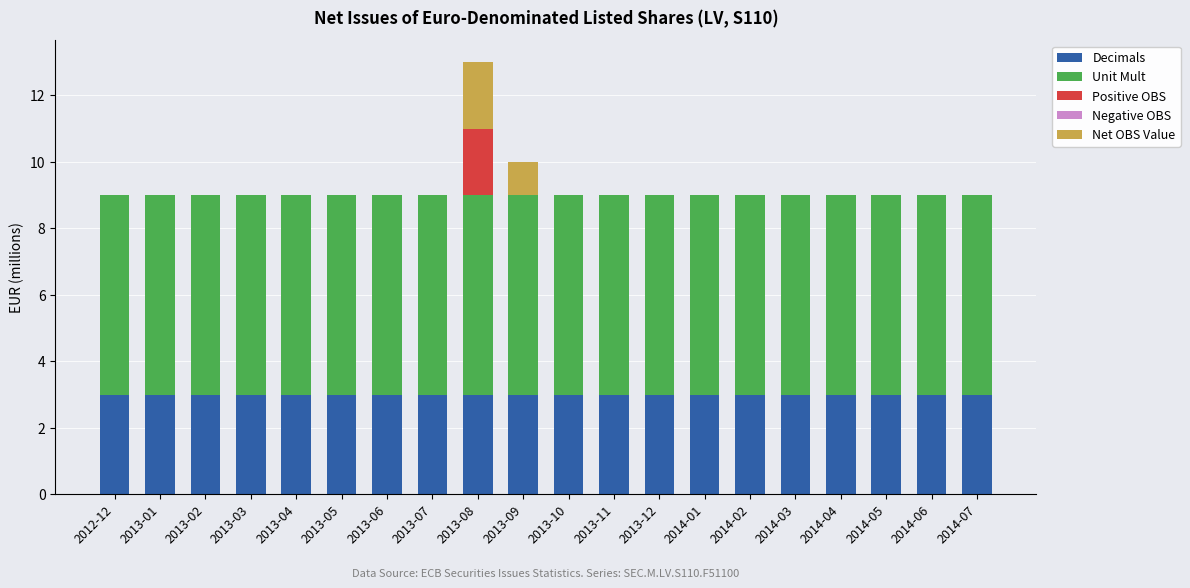

At 2013-03, list the series in order from smallest to largest.

Positive OBS, Negative OBS, Net OBS Value, Decimals, Unit Mult